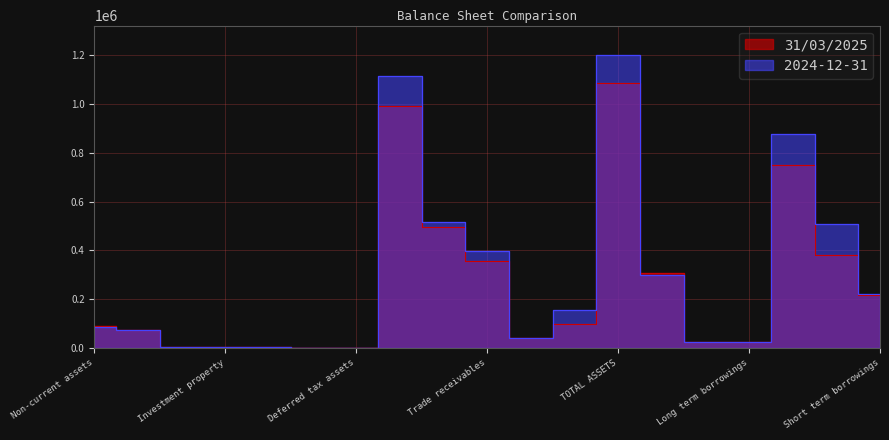

Reading right to left, extract all data points from this chart.

31/03/2025: 216840	381563	749403	24756	25885	308840	1084128	97674	41398	356047	495839	992623	249	601	4934	3518	2988	75911	91505
2024-12-31: 222342	510166	875278	26123	27218	298315	1200811	155034	41206	396930	516788	1112656	221	582	5055	3527	2838	72628	88155